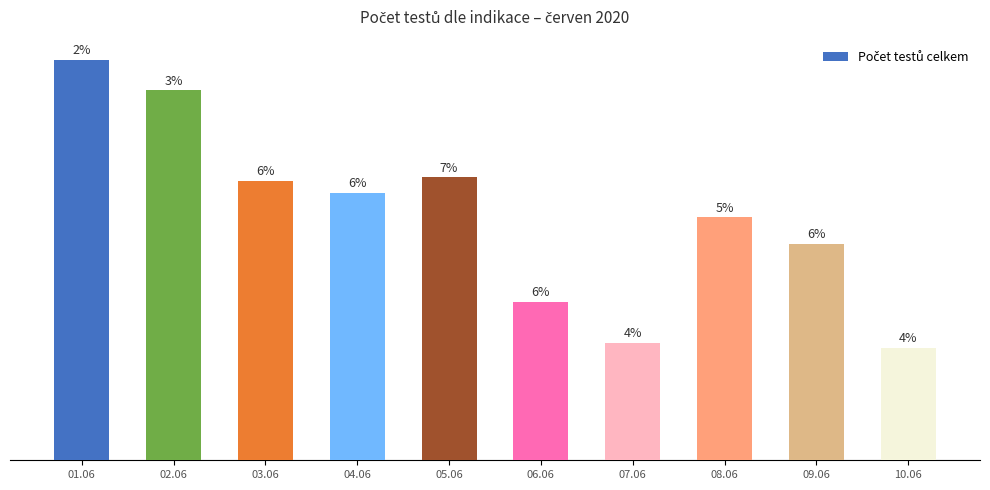

What is the sum of the values at 05.06 and 06.06?

365